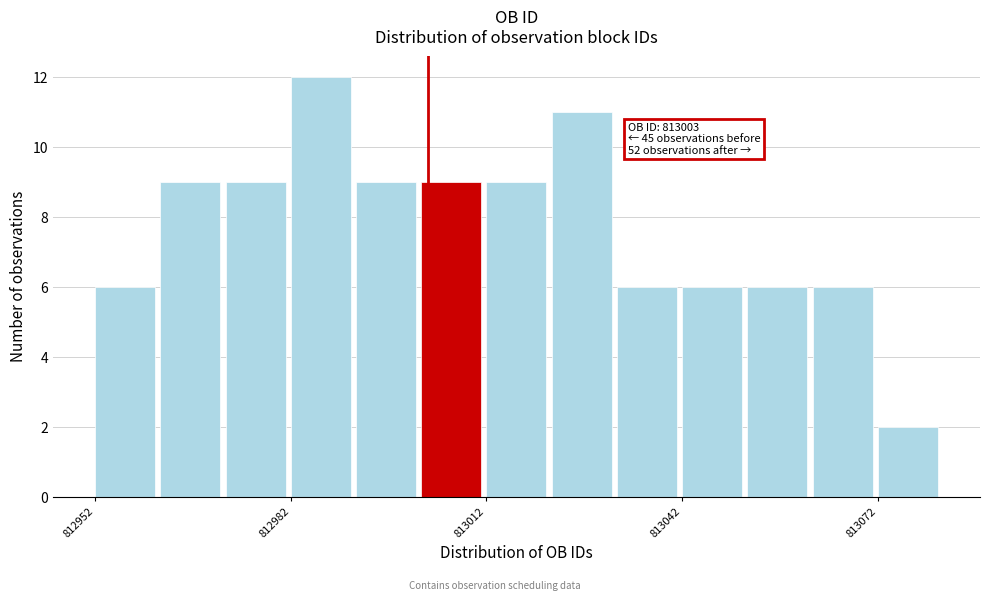

Read against the x-axis, roughly where is the centre of the tallest bar?

812985